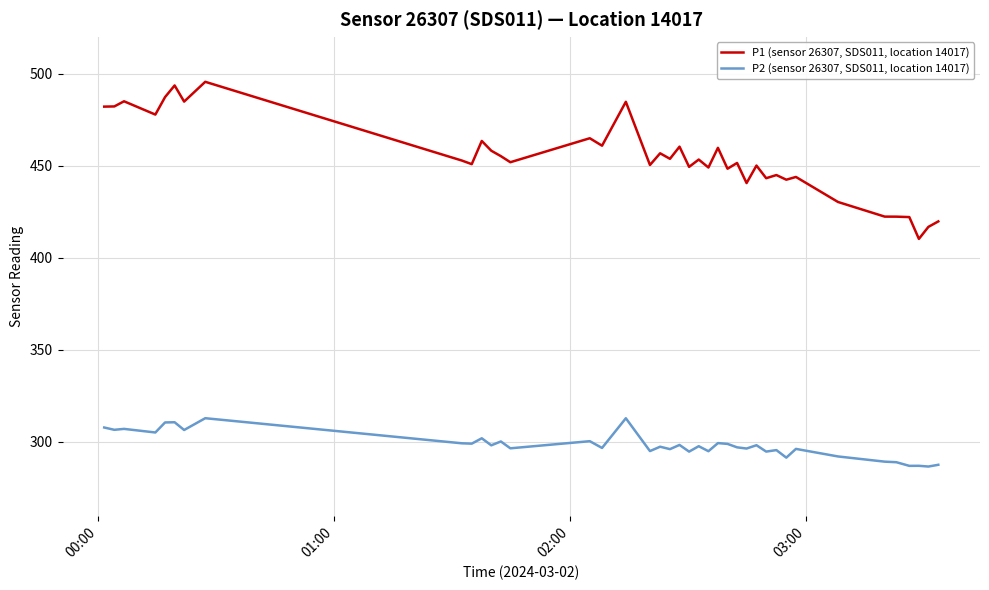

Which series has the widest spread of values?

P1 (sensor 26307, SDS011, location 14017)